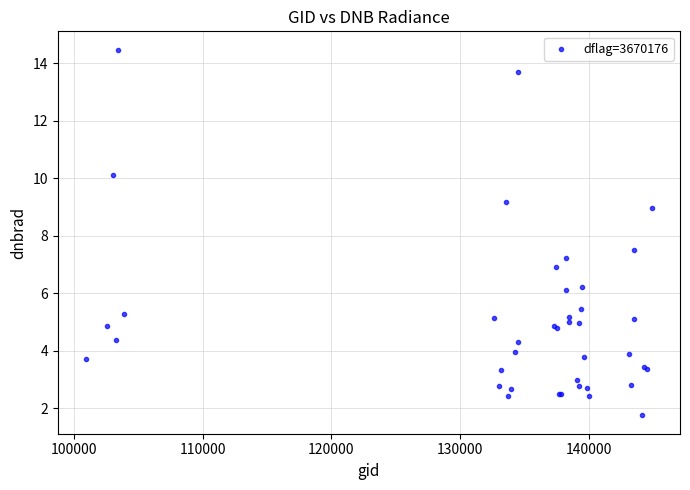

What Y value in the scatter plot is closest to 8?

7.5